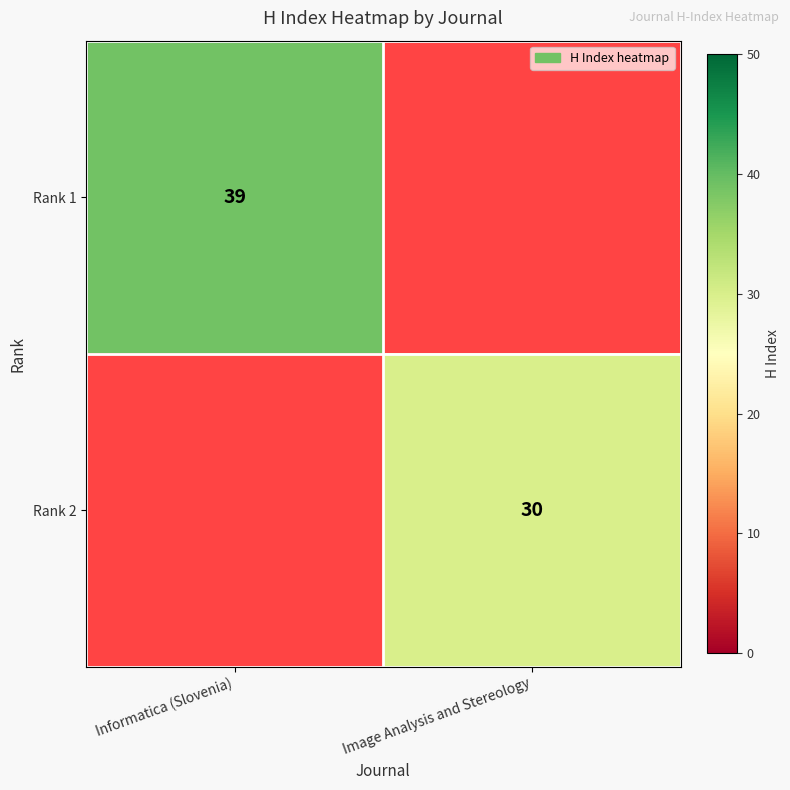

Count the number of data series in this chart.

2